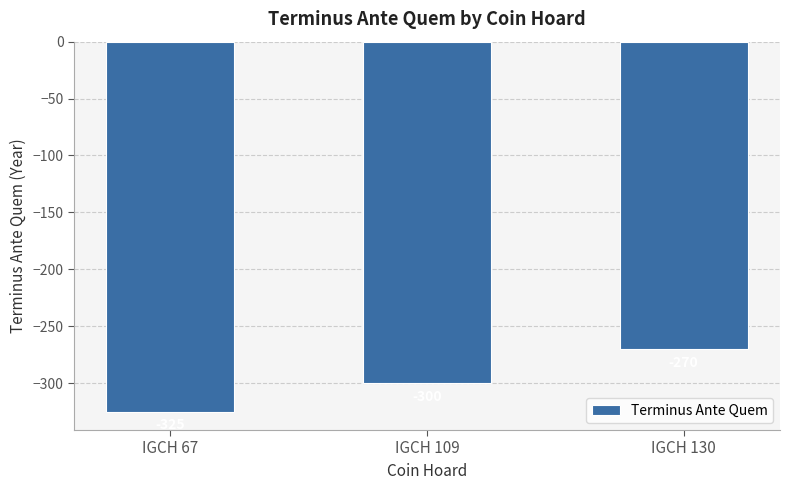

What is the sum of all values?

-895